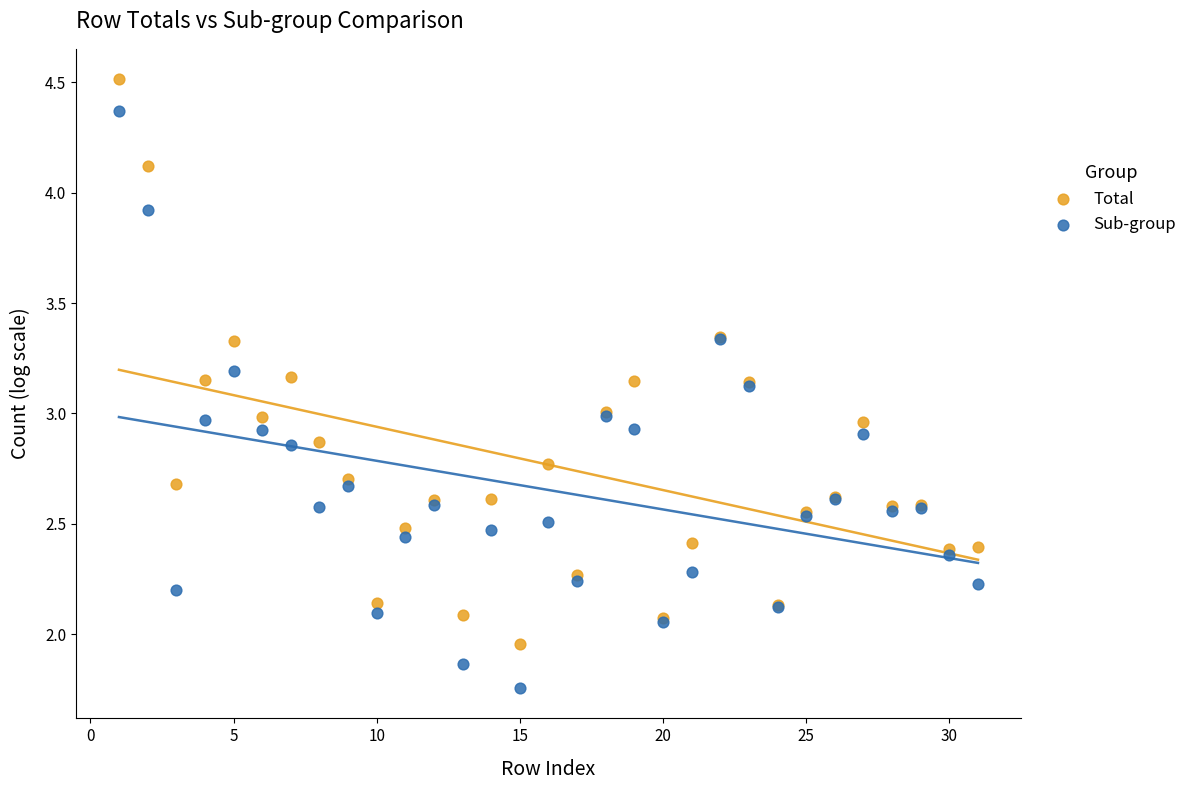

Which series contains the highest Y value?

Total